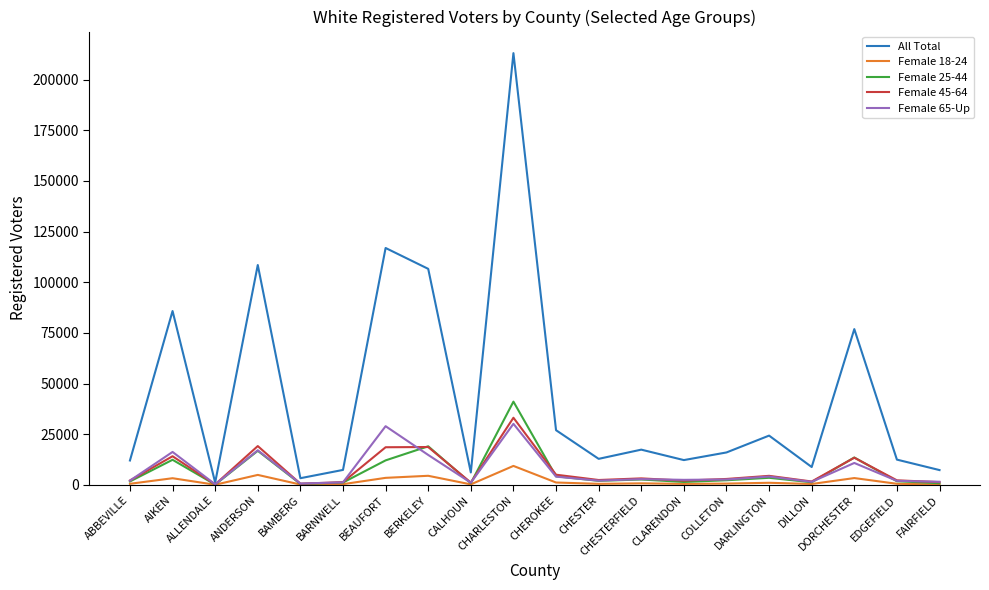

Where does the Female 18-24 series first go above 597?

AIKEN